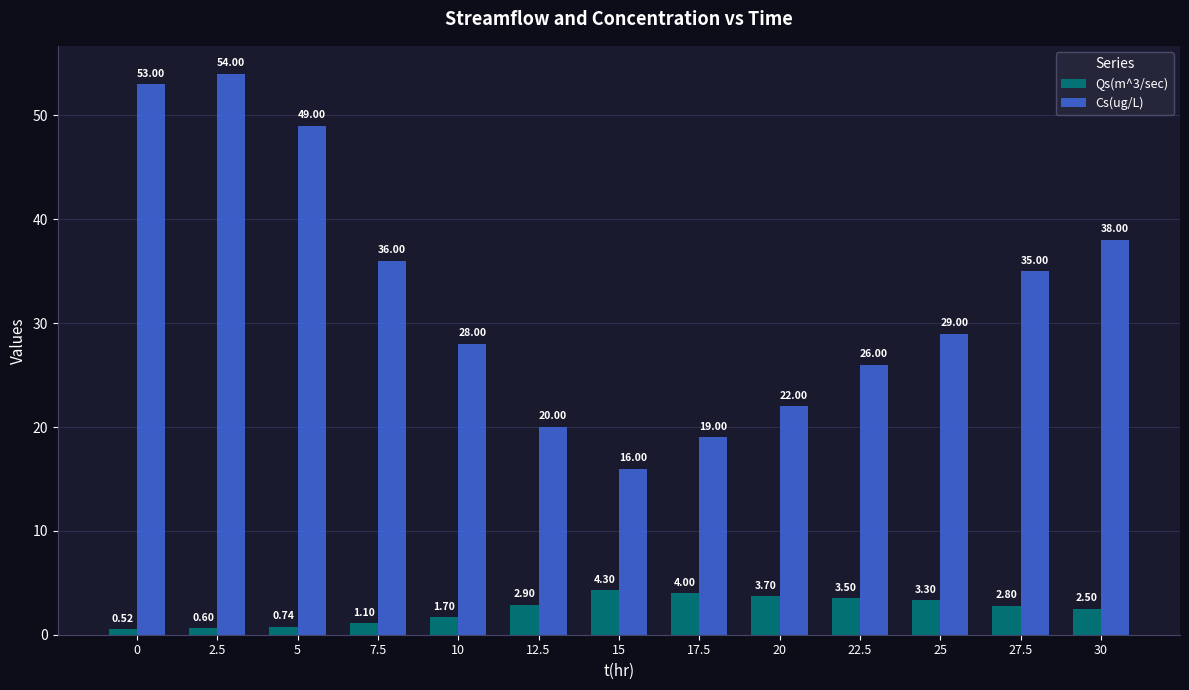

What is the difference between the highest and lowest values at 22.5?

22.5